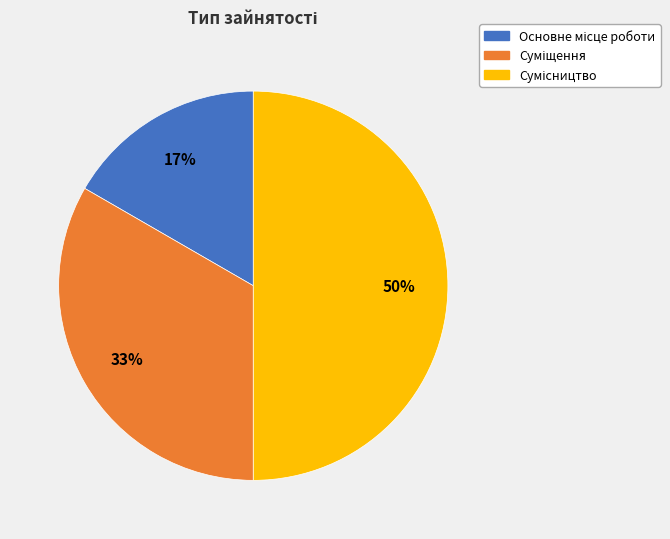

How many segments does this pie chart have?

3